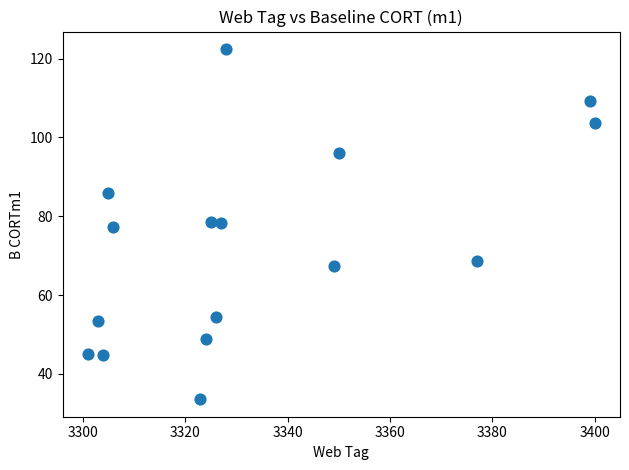

What is the range of X values (max minus min)?

99.0